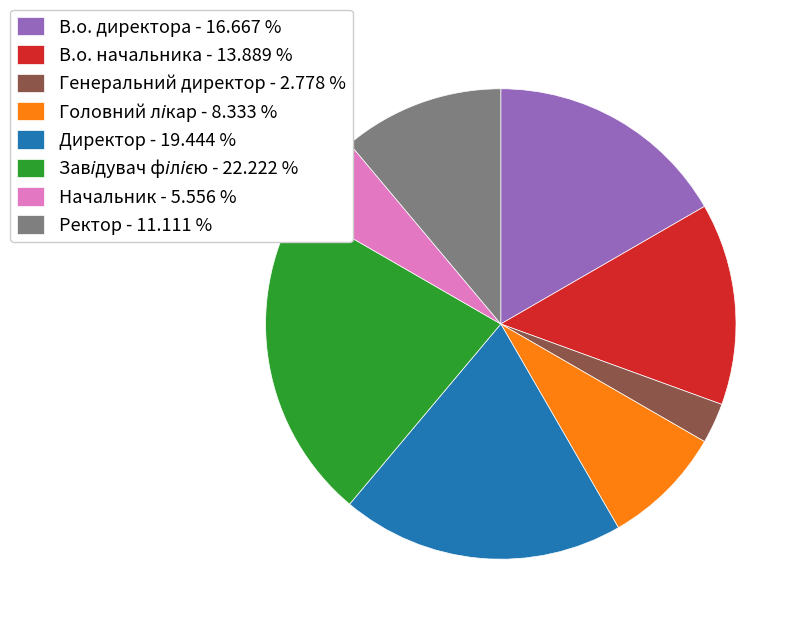

The В.о. начальника slice represents 14% of the pie. True or false?

True